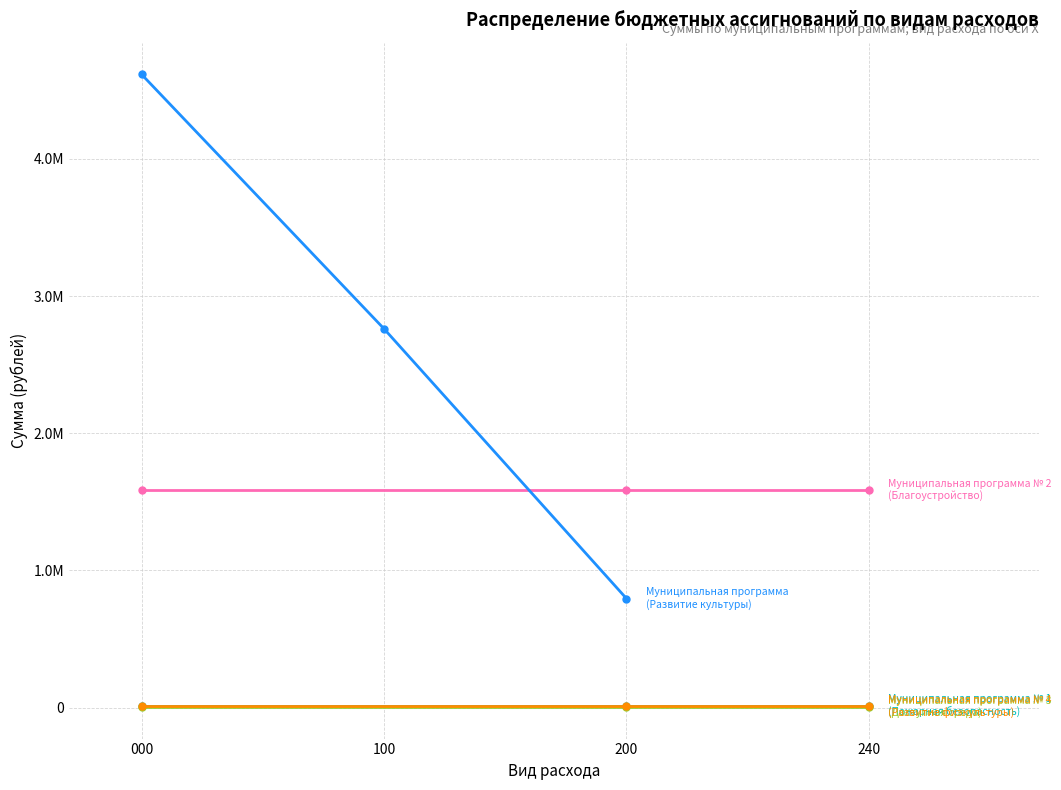

How many data points in Муниципальная программа
(Развитие культуры) are above 2761780?

1